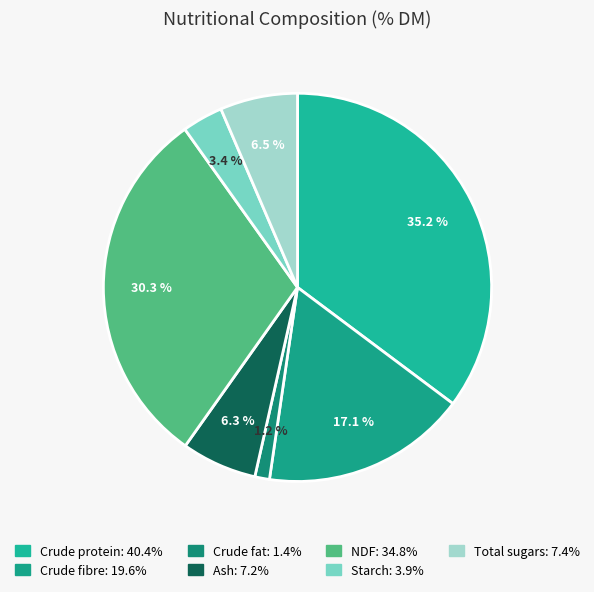

Rank the categories by value from lowest to highest.

Crude fat, Starch, Ash, Total sugars, Crude fibre, NDF, Crude protein